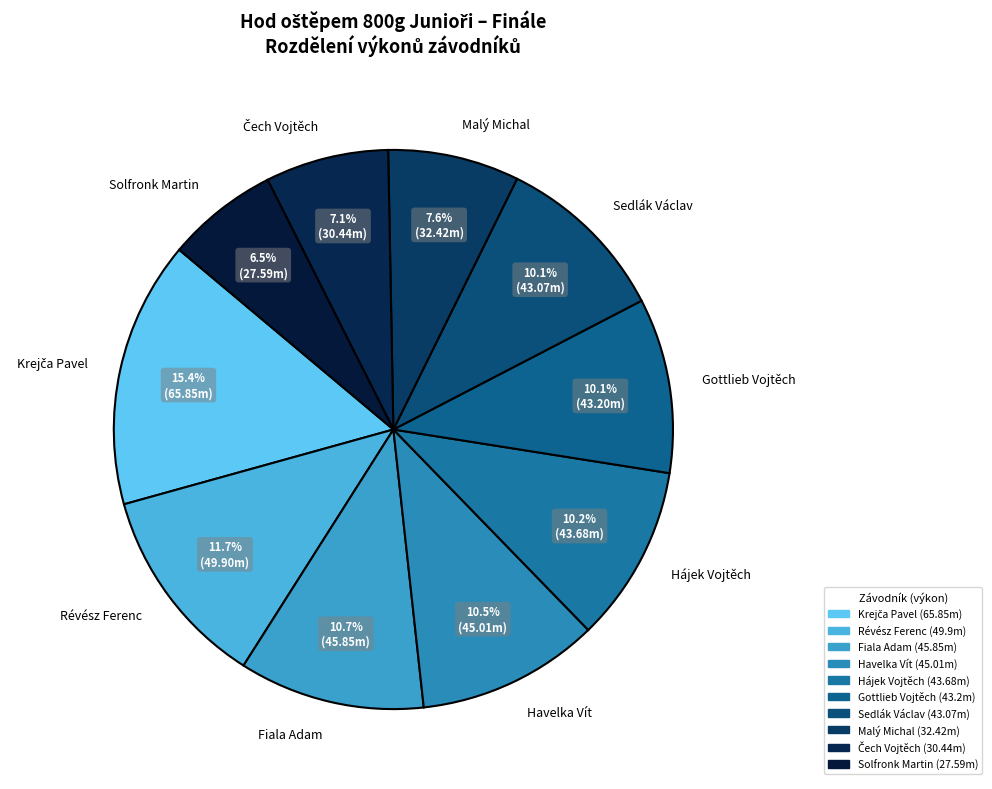

Is Malý Michal the majority of the pie?

No